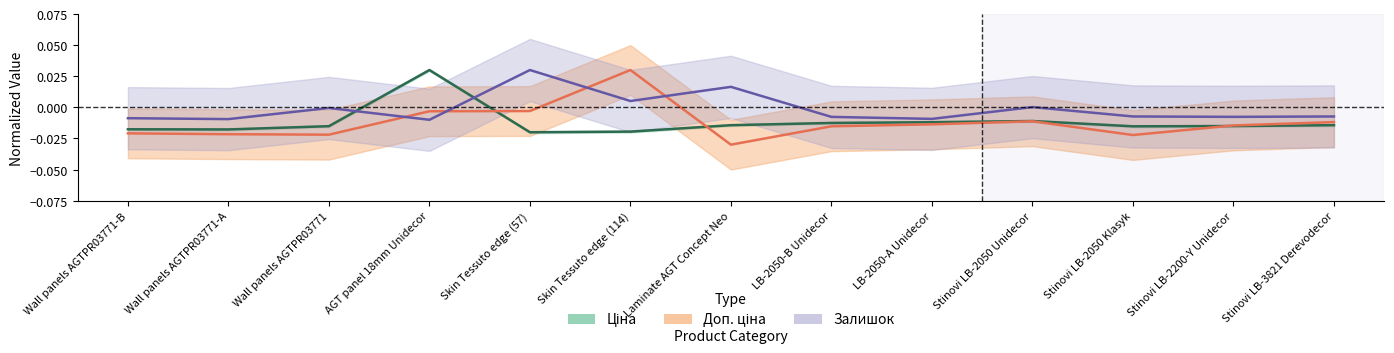

What are all the series names shown in the legend?

Ціна, Доп. ціна, Залишок